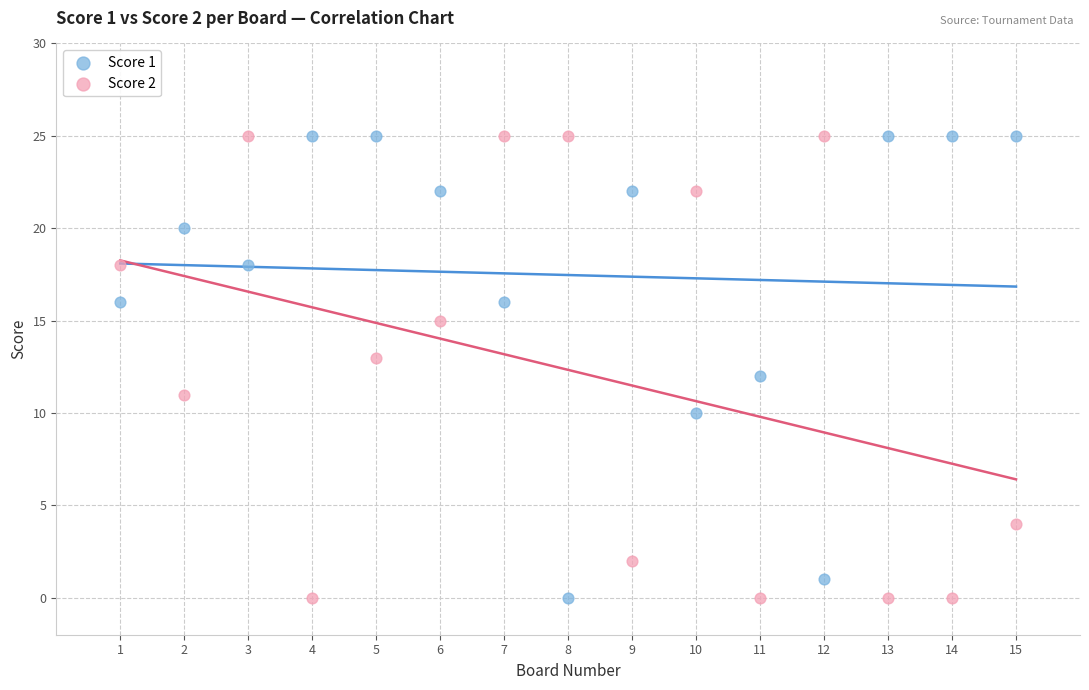

Across all data points, what is the range of X values (max minus min)?

14